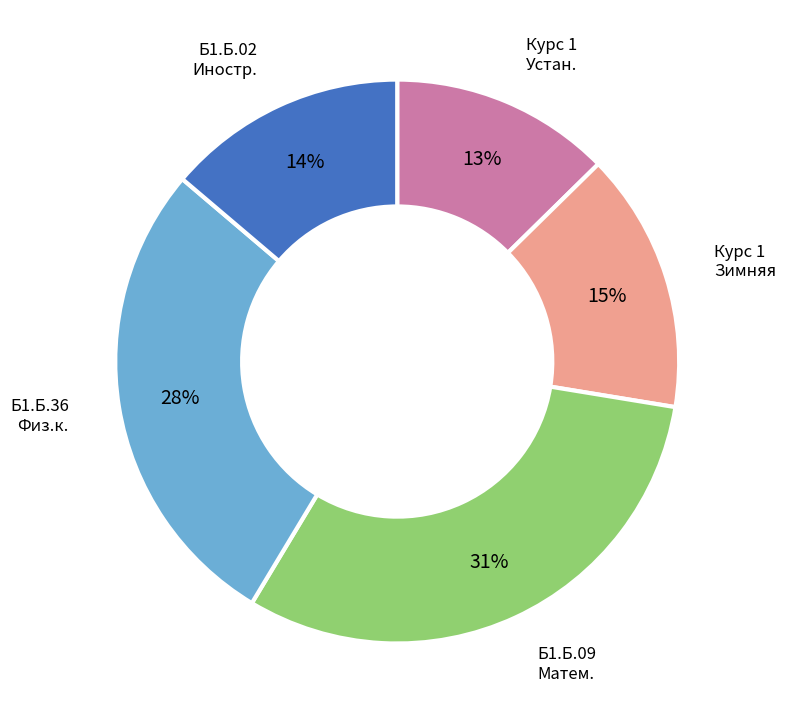

How many slices are in this pie chart?

5